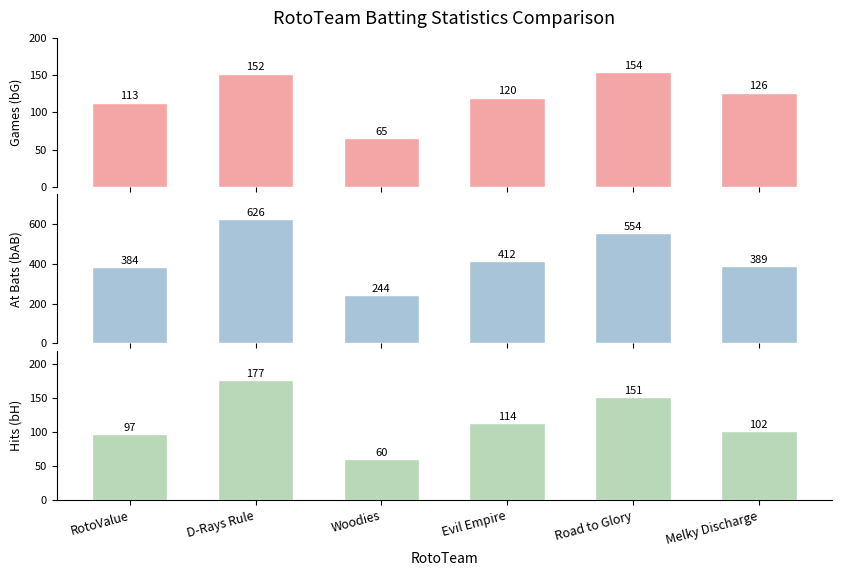

True or false: Hits (bH) has a value of 152.2 at Evil Empire.

False